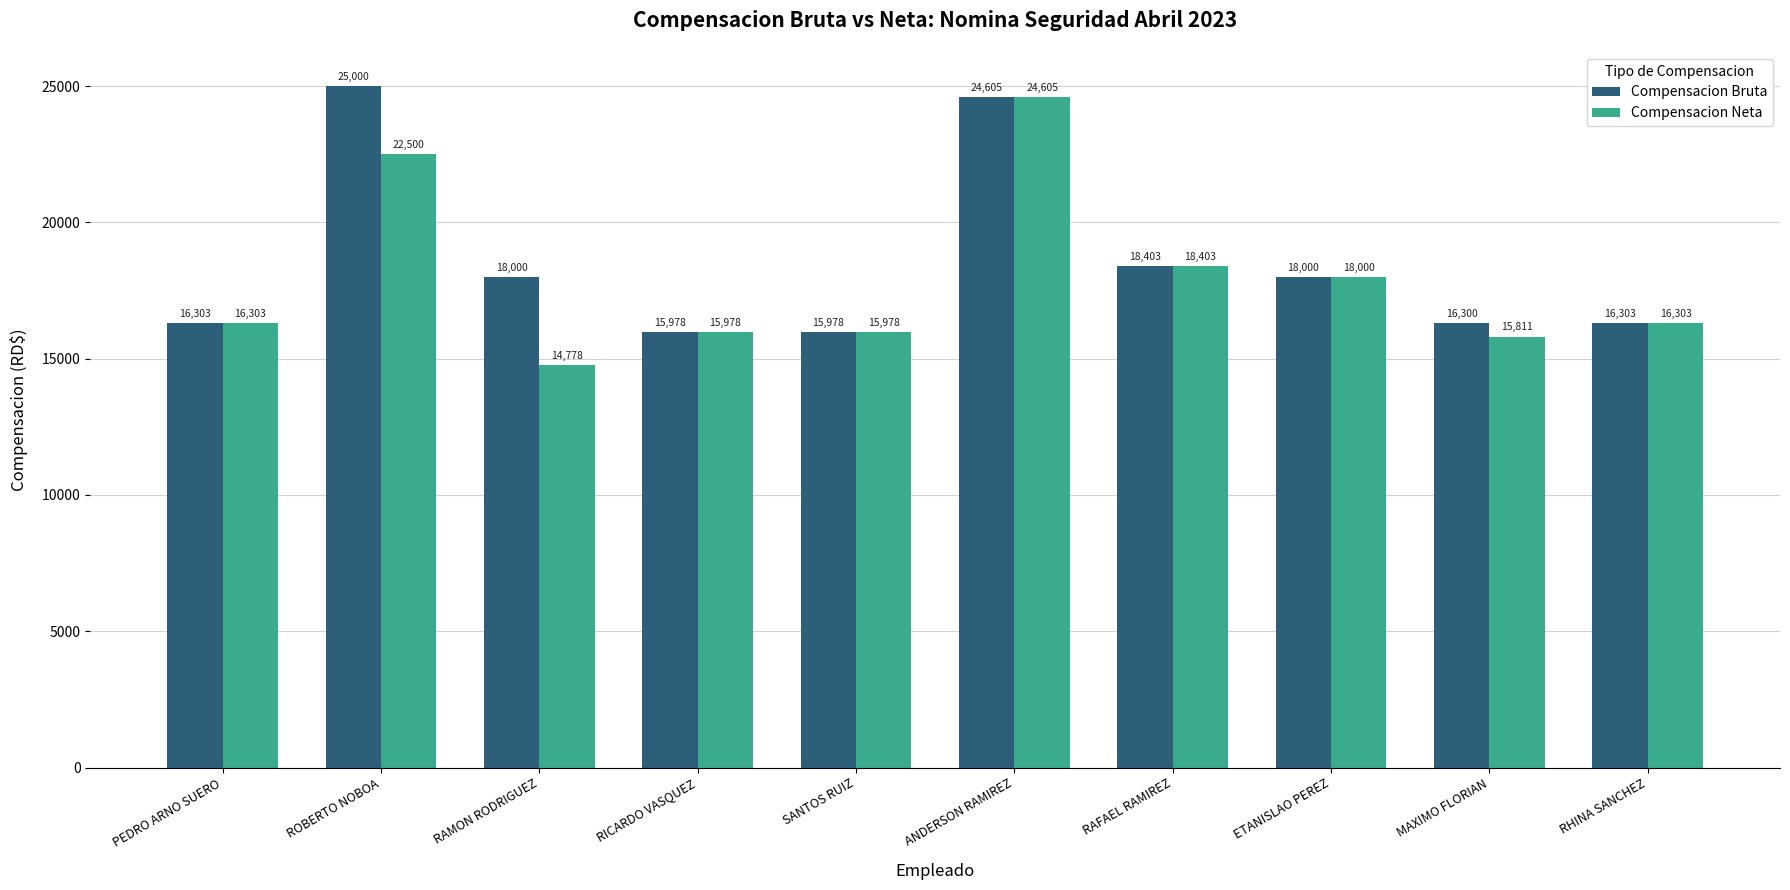

What position from the right is ANDERSON RAMIREZ?

5